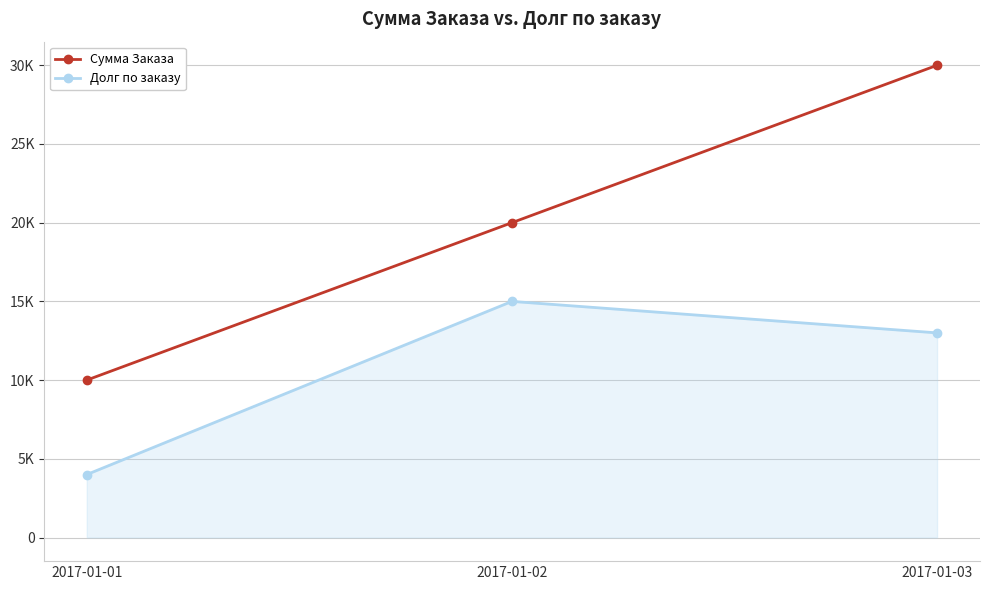

What are all the series names shown in the legend?

Сумма Заказа, Долг по заказу